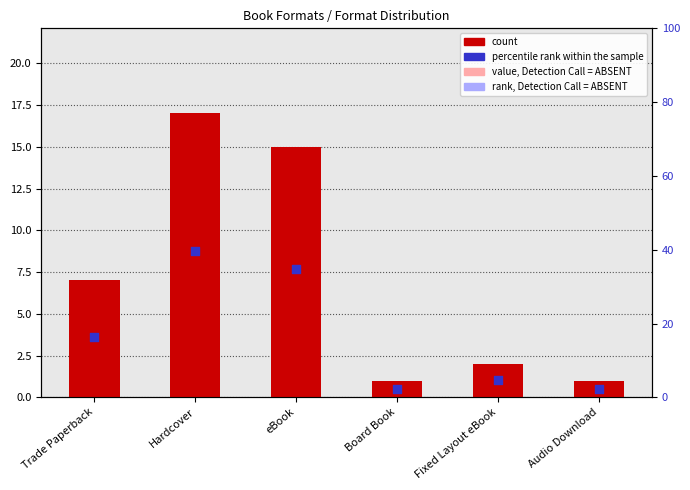

What are all the series names shown in the legend?

count, percentile rank within the sample